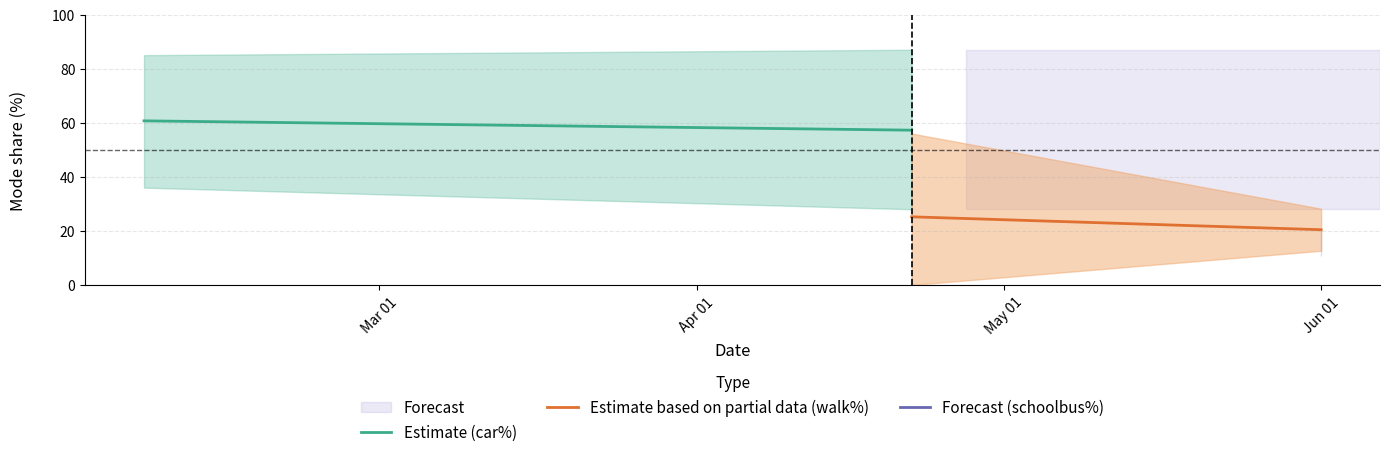

Which series has the largest range (max minus min)?

Estimate based on partial data (walk%)